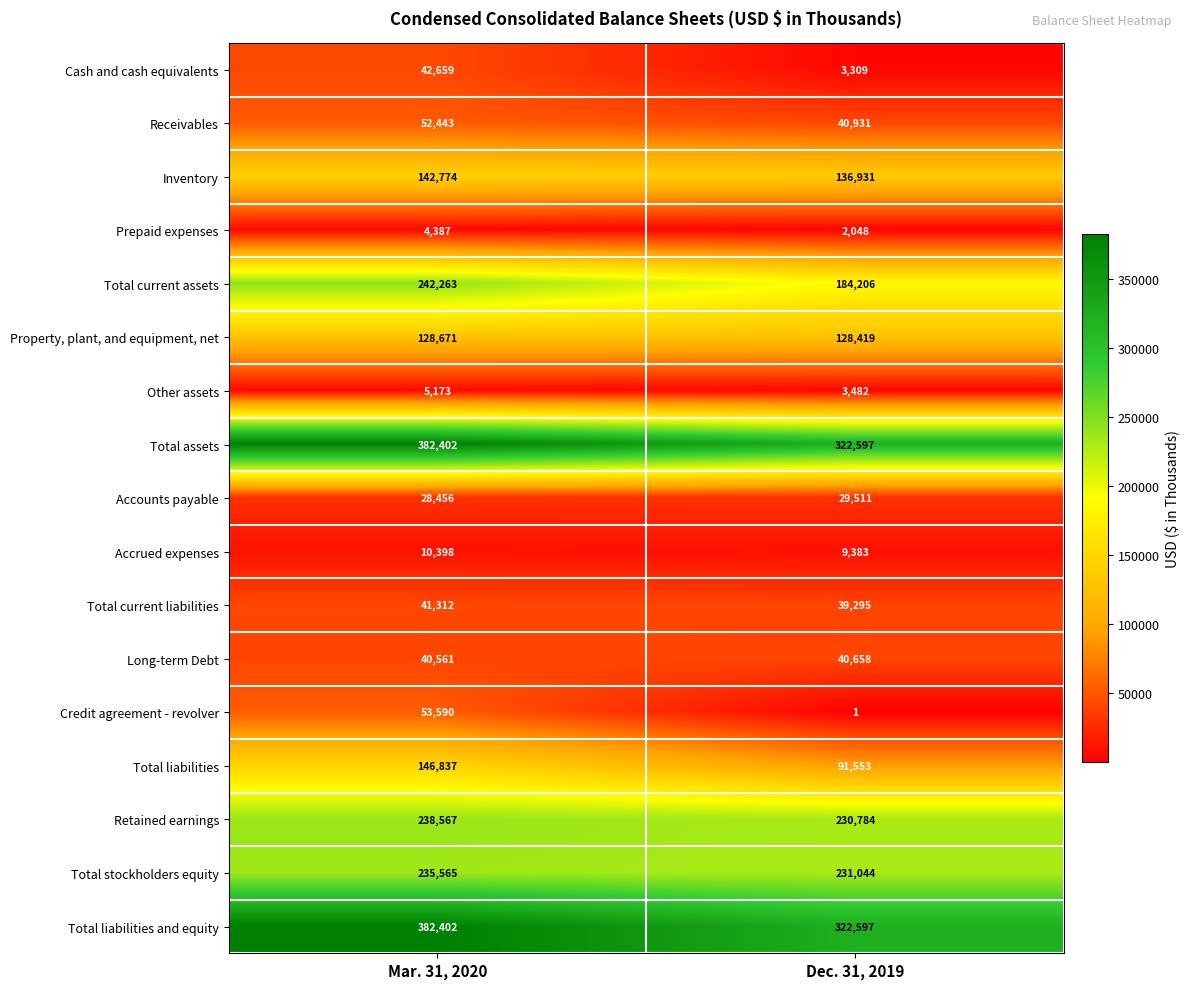

At which category is the sum across all series the highest?

Mar. 31, 2020